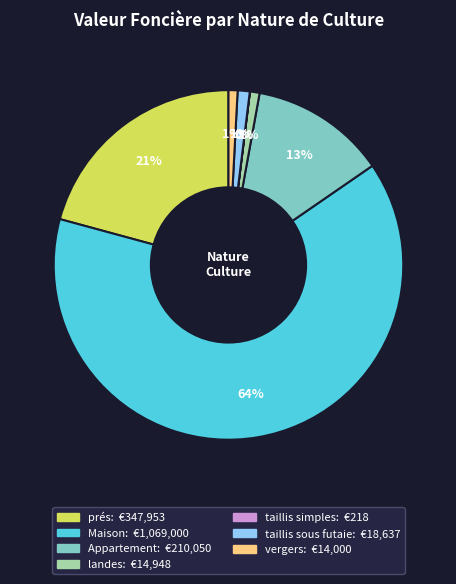

To the nearest percent, what is the average slice percentage?

14%